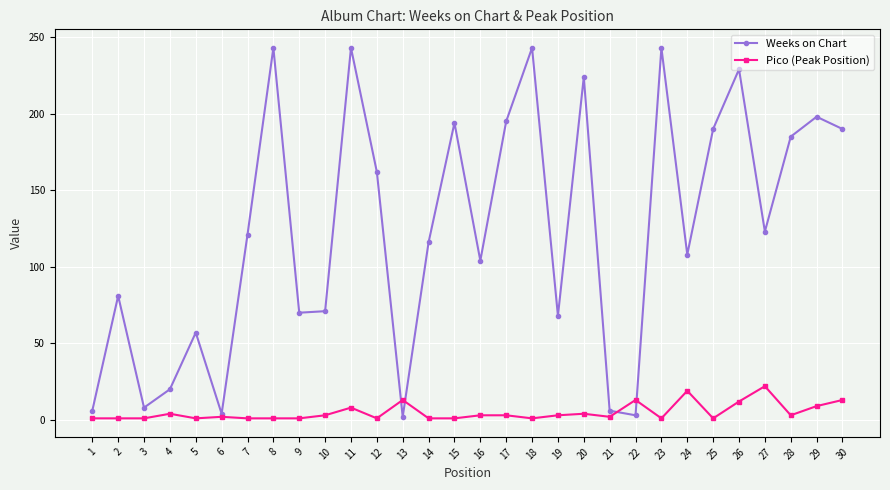

Rank the series by their average value, from highest to lowest.

Weeks on Chart, Pico (Peak Position)